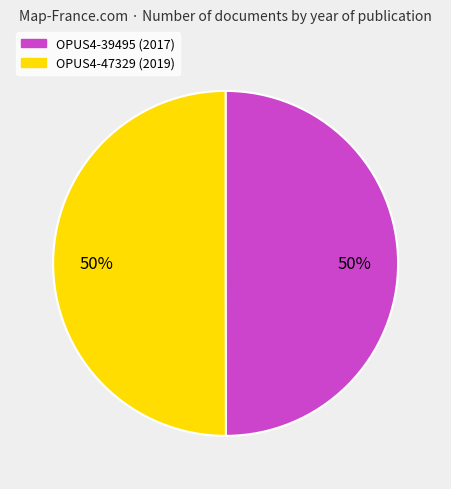

What is the ratio of the value at OPUS4-47329 to the value at OPUS4-39495?

1.0